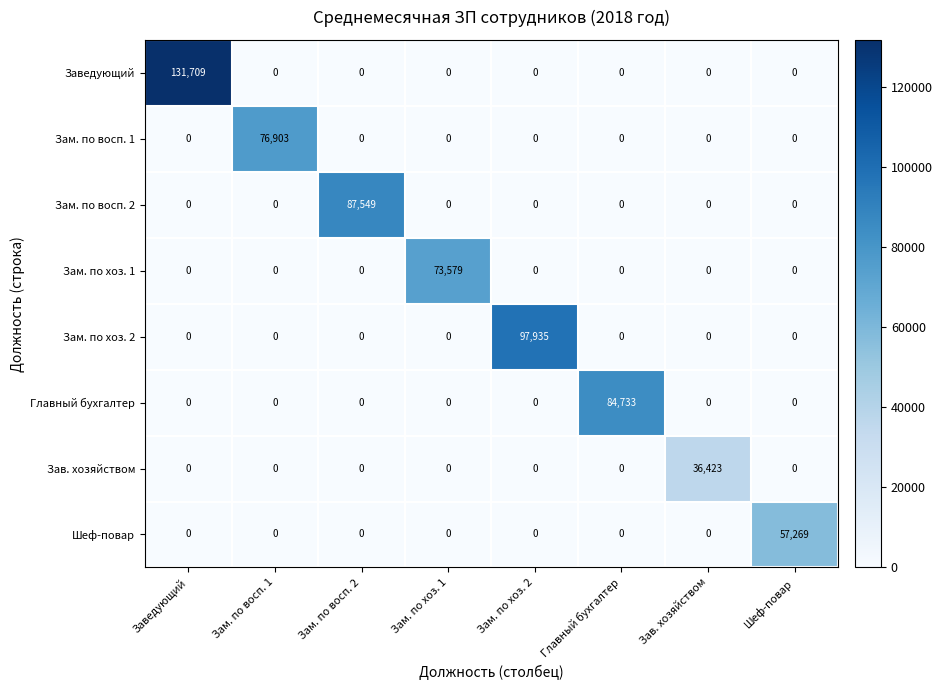

At how many categories does at least one series exceed 115426?

1